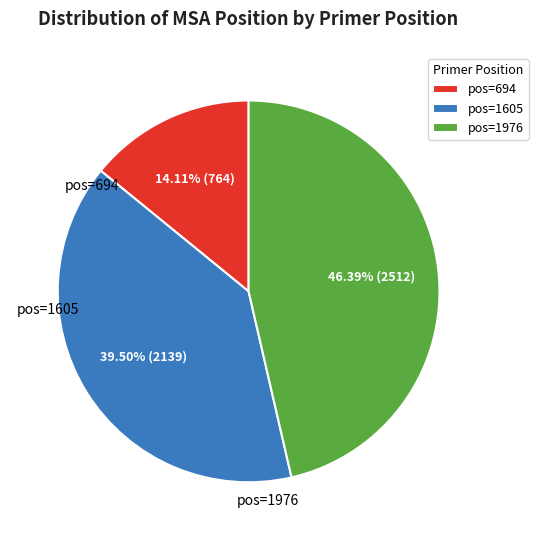

Which category has the smallest portion of the pie?

pos=694